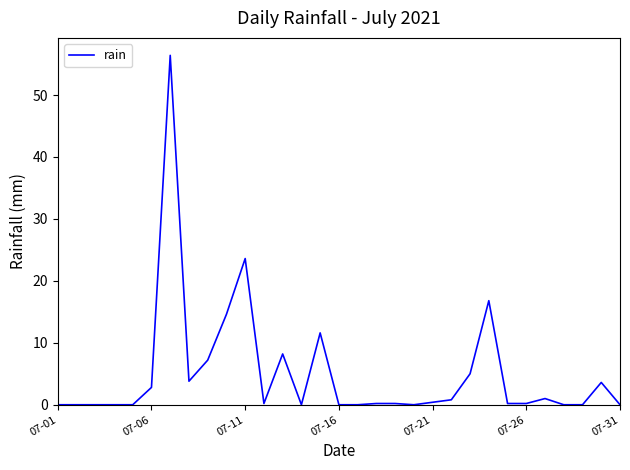

Is this an area chart (filled region under the line)?

No